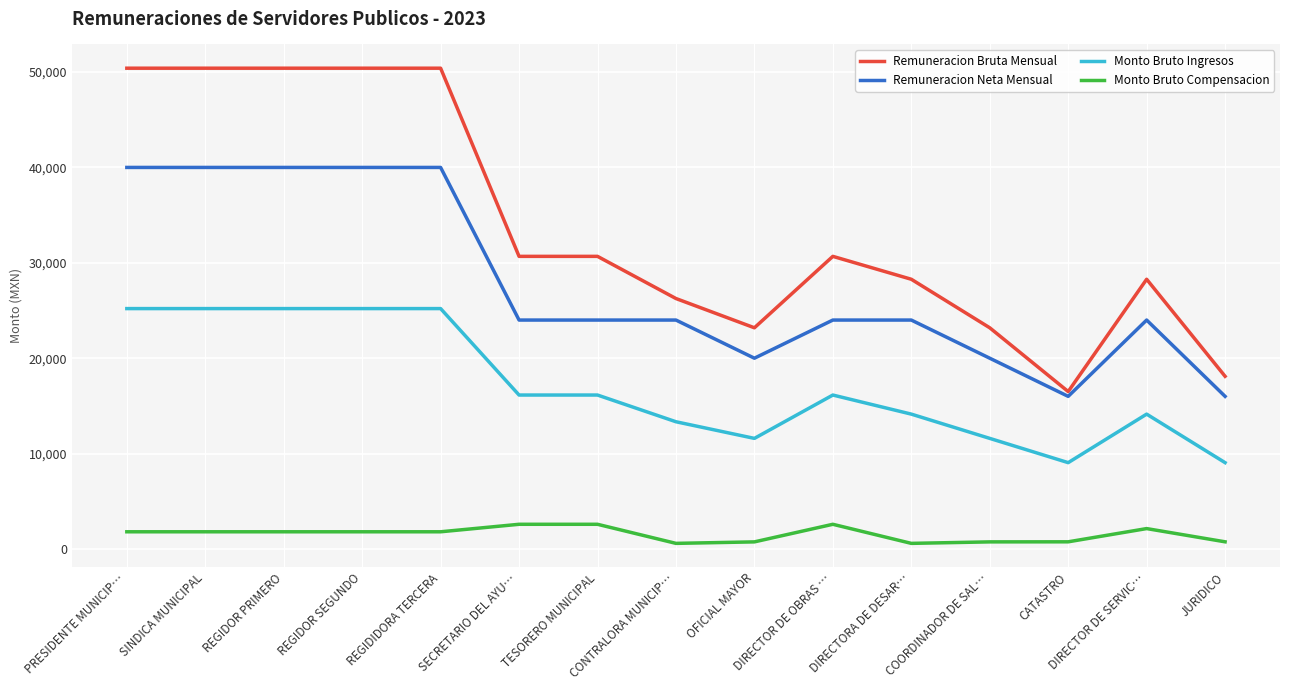

Which series has the largest total across all categories?

Remuneracion Bruta Mensual